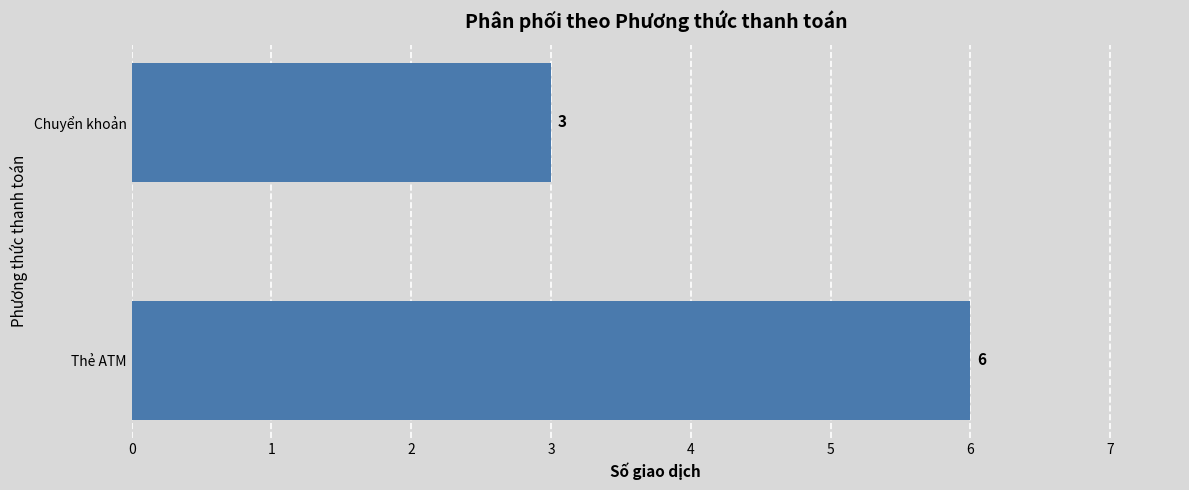

Which category has the lowest value across all series?

Chuyển khoản